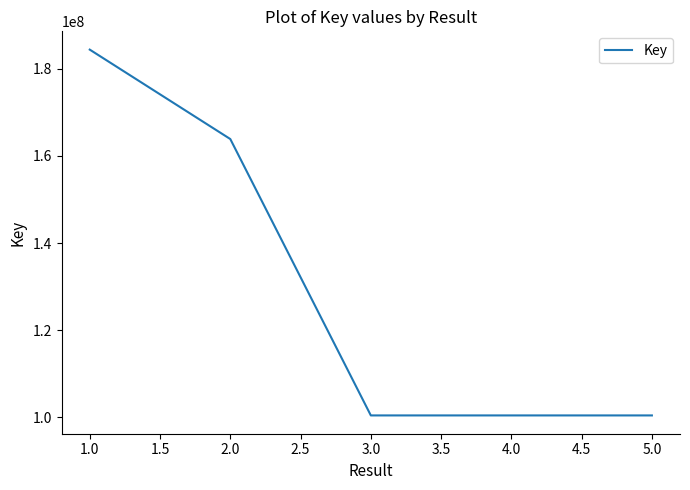

True or false: the data has more than 2 interior local peaks.

False